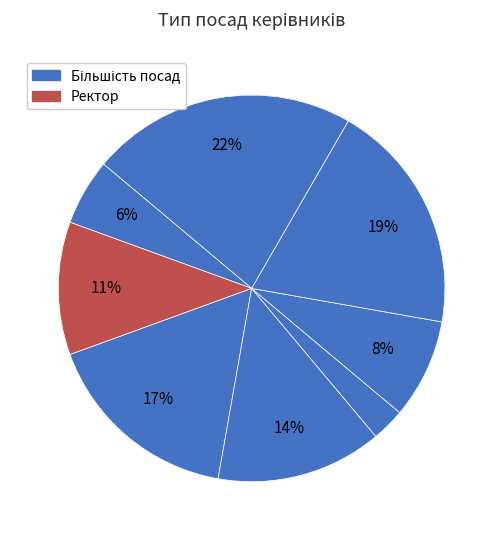

Count the number of slices in the pie.

8